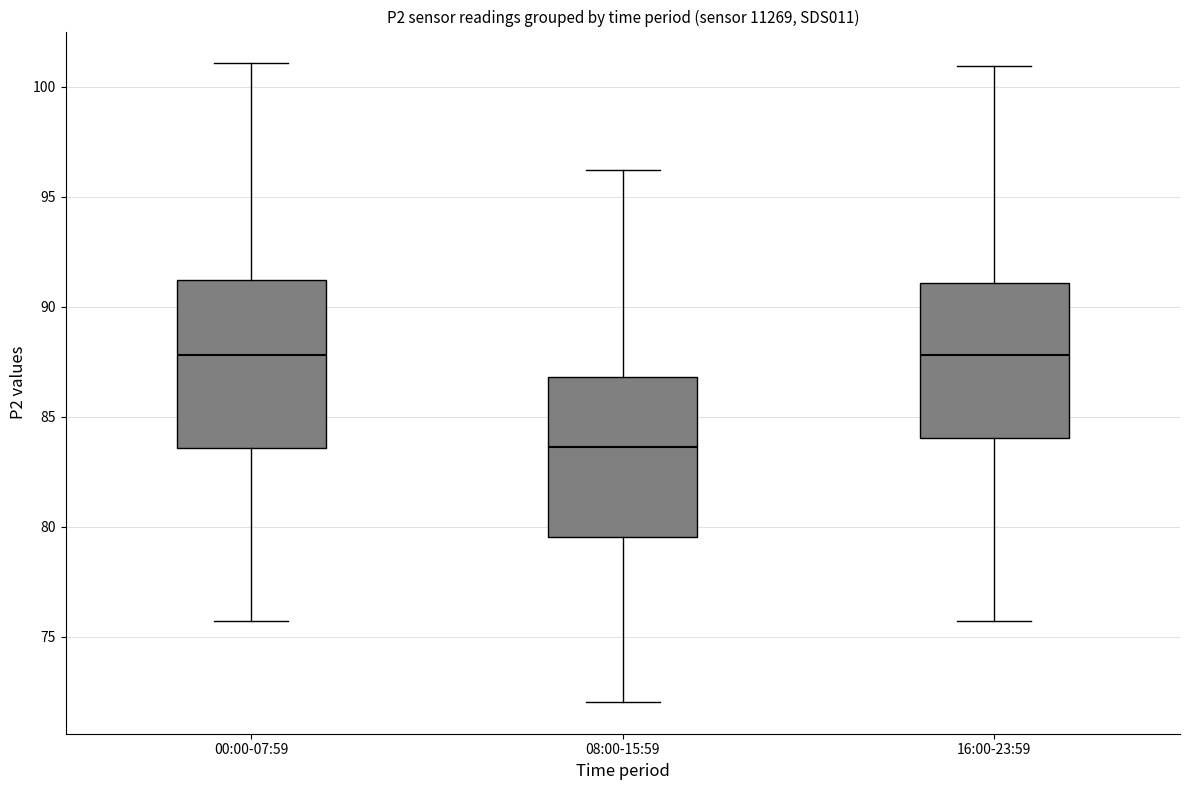

Reading left to right, read every box against the y-axis: the position of its median line, the range the box covers, and the ends of its whiskers. The values are not printed on the chart, so give them approximately, as read against the axis.

00:00-07:59: median 88.0, box 83.5 to 91.0, whiskers 75.5 to 101.0
08:00-15:59: median 83.5, box 79.5 to 87.0, whiskers 72.0 to 96.0
16:00-23:59: median 88.0, box 84.0 to 91.0, whiskers 75.5 to 101.0